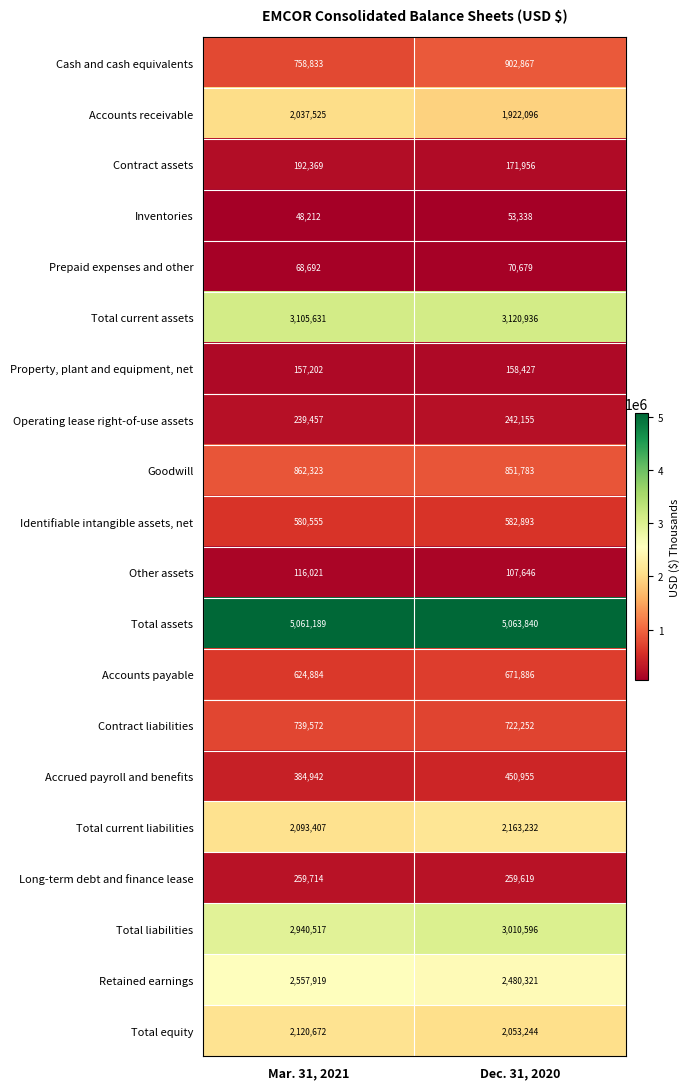

Is it true that Inventories equals 72538 at Dec. 31, 2020?

False